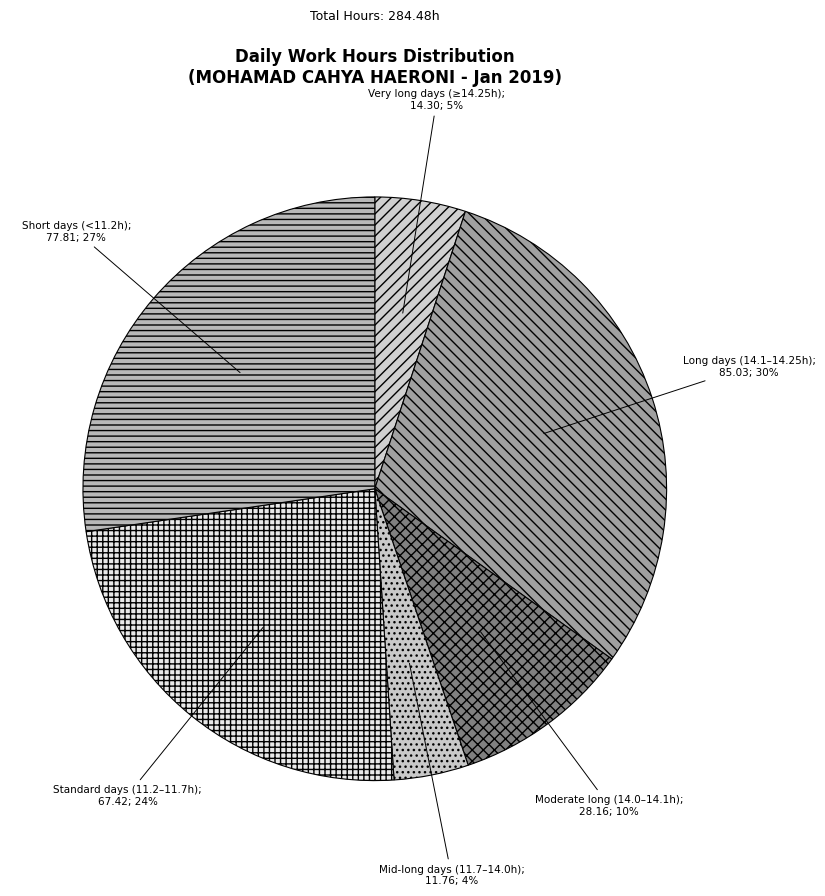

Count the number of slices in the pie.

6